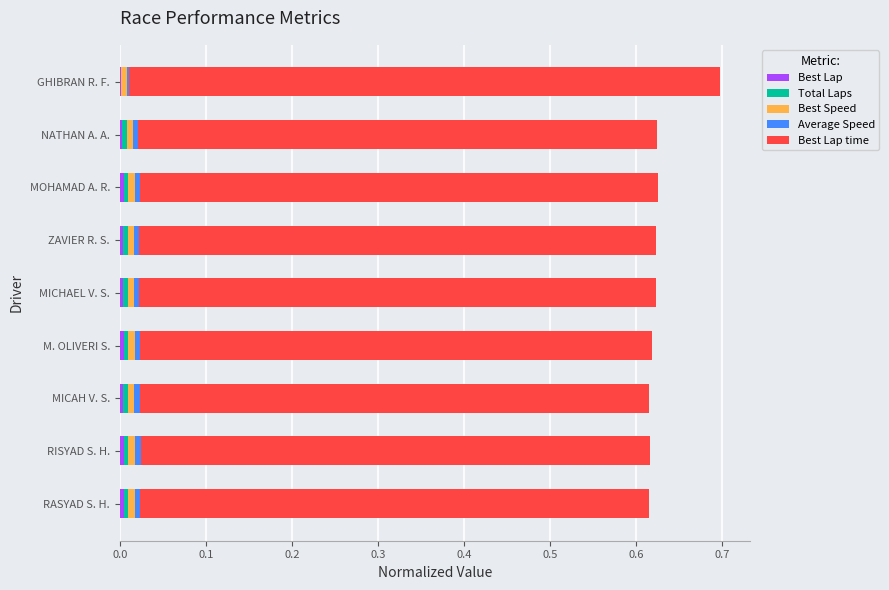

How many series are shown in this chart?

5